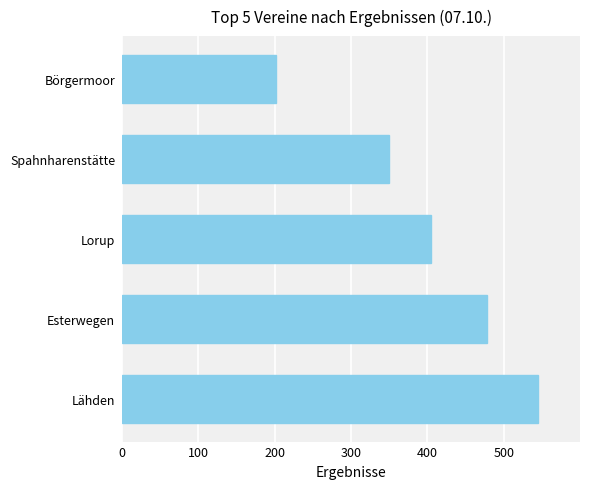

Is it true that the value at Lorup is 600.9?

False